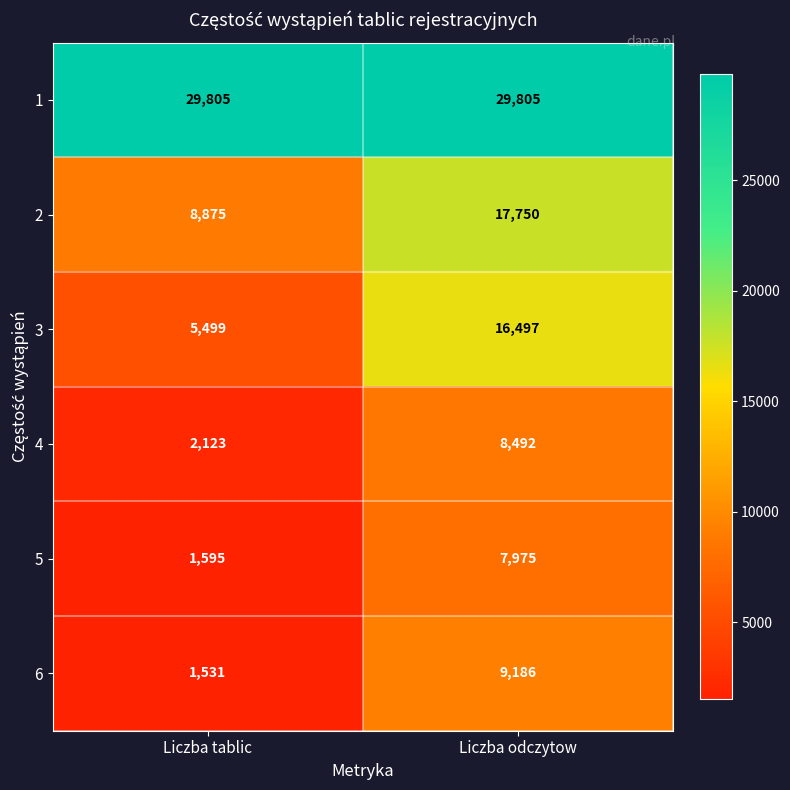

Which label corresponds to the smallest value in the chart?

Liczba tablic